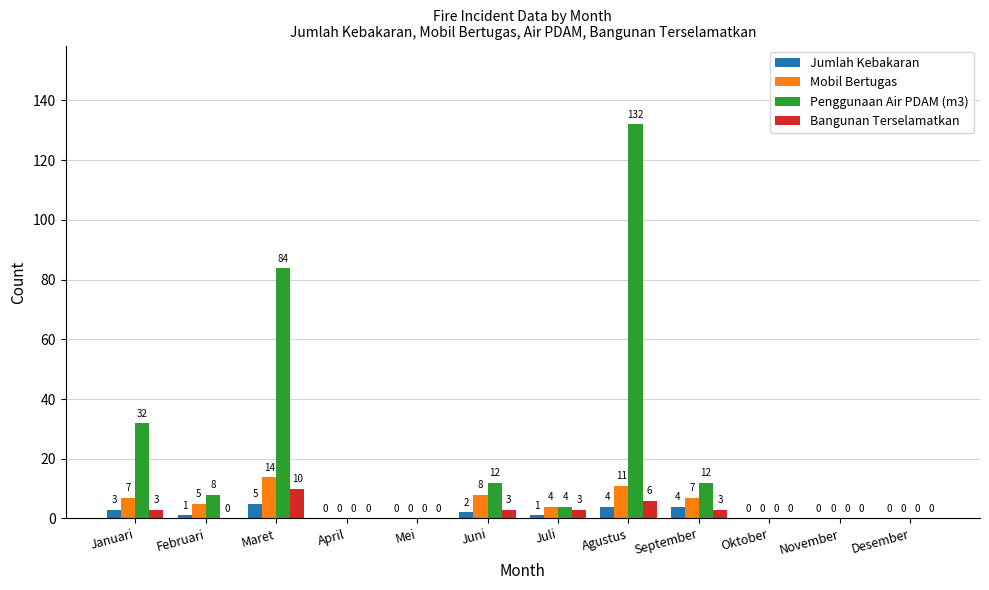

At which category is the sum across all series the highest?

Agustus